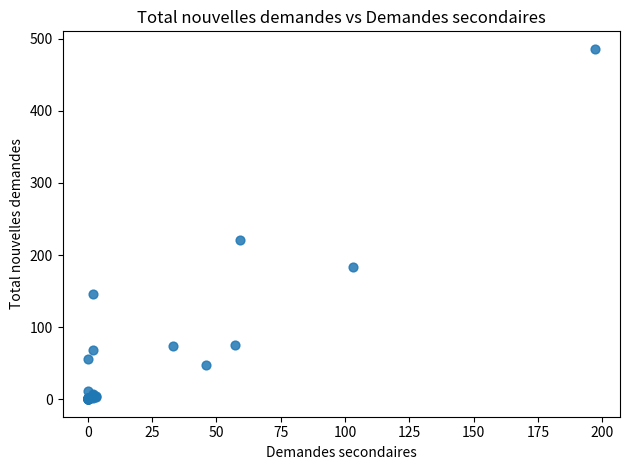

What Y value in the scatter plot is closest to 243?

221